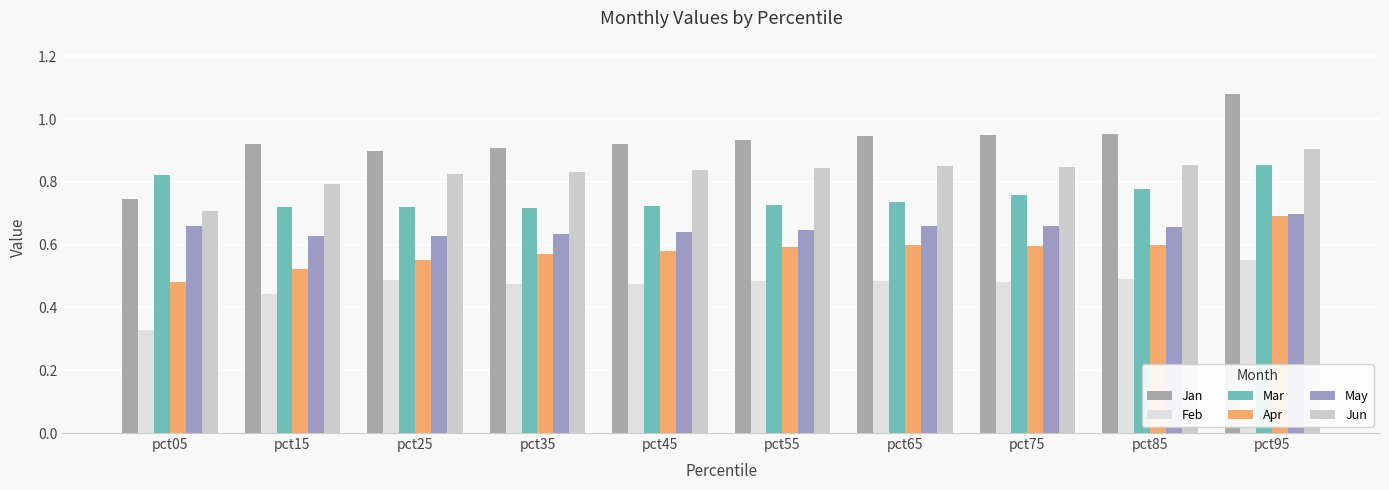

What is the value of the Jun bar at the 6th from the left?

0.8